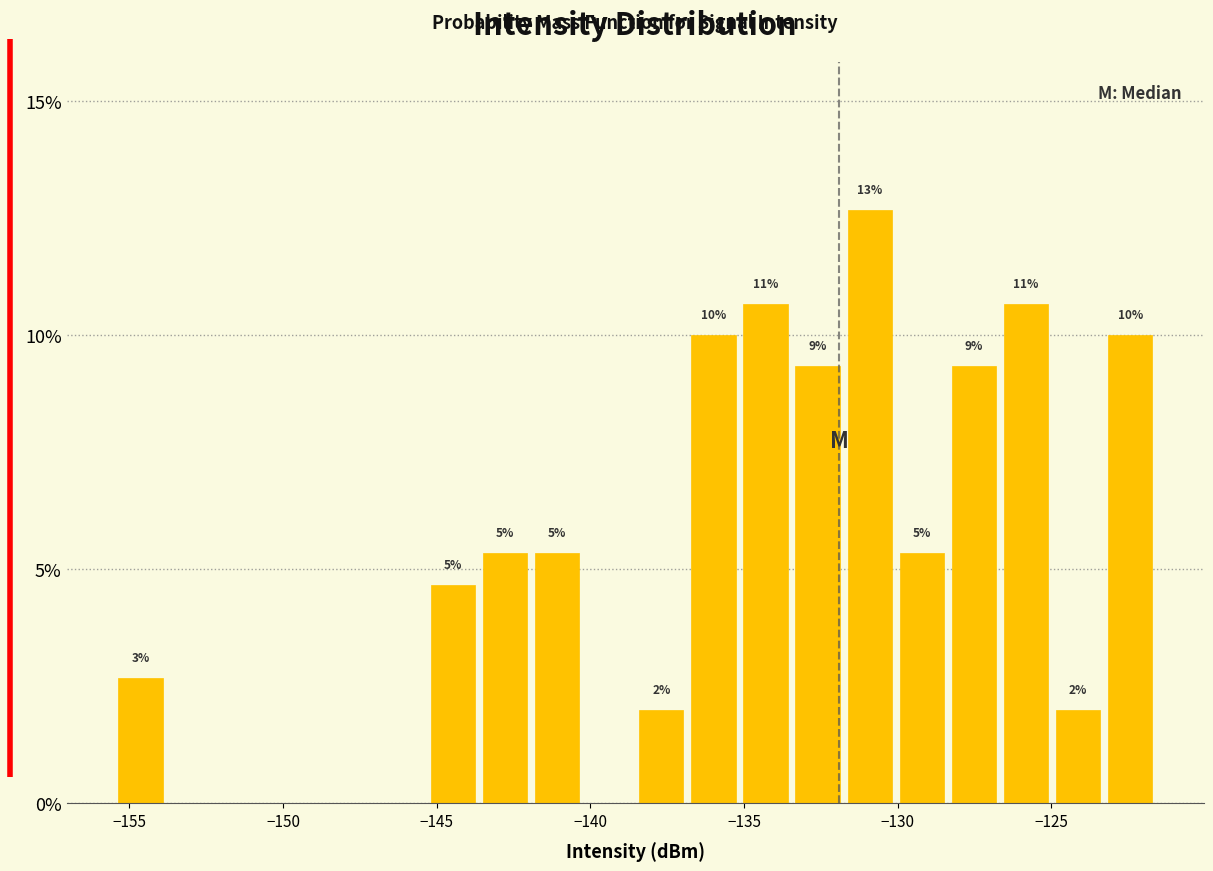

Read against the x-axis, roughly where is the centre of the tallest bar?

-131.0